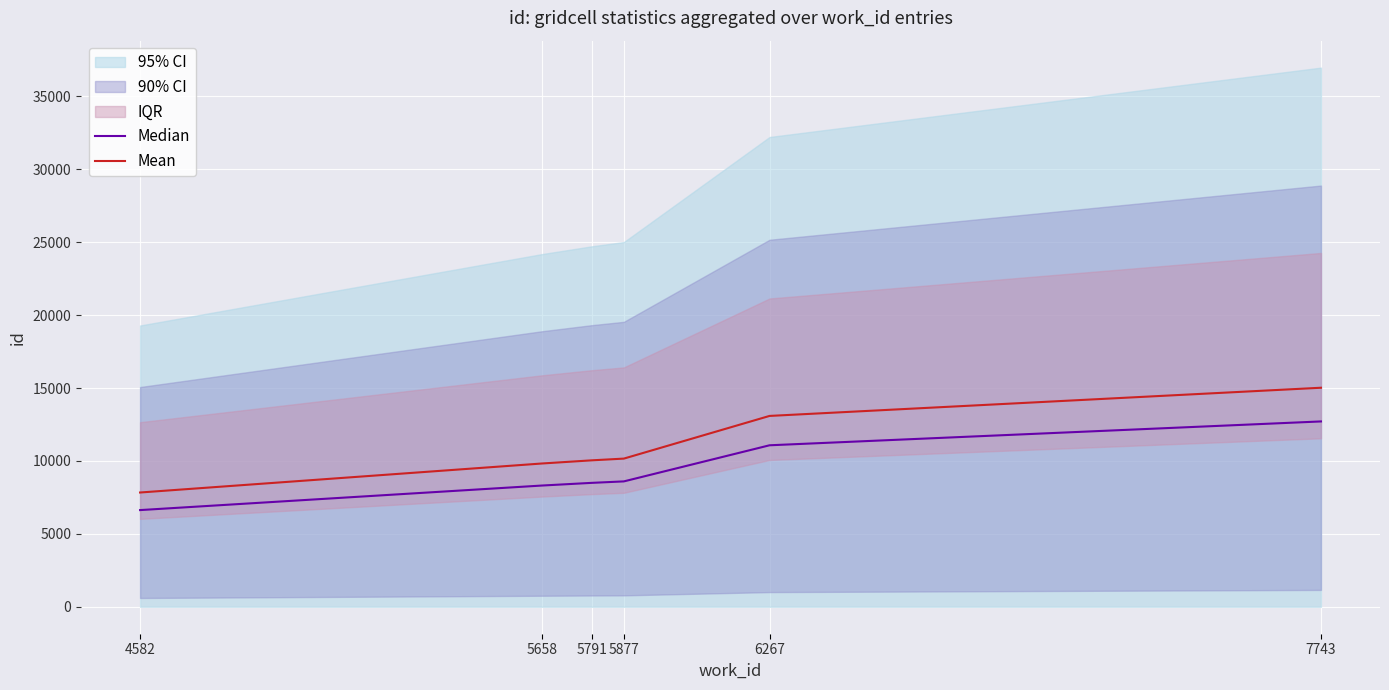

Which series changed the most between 5658 and 5877?

Mean